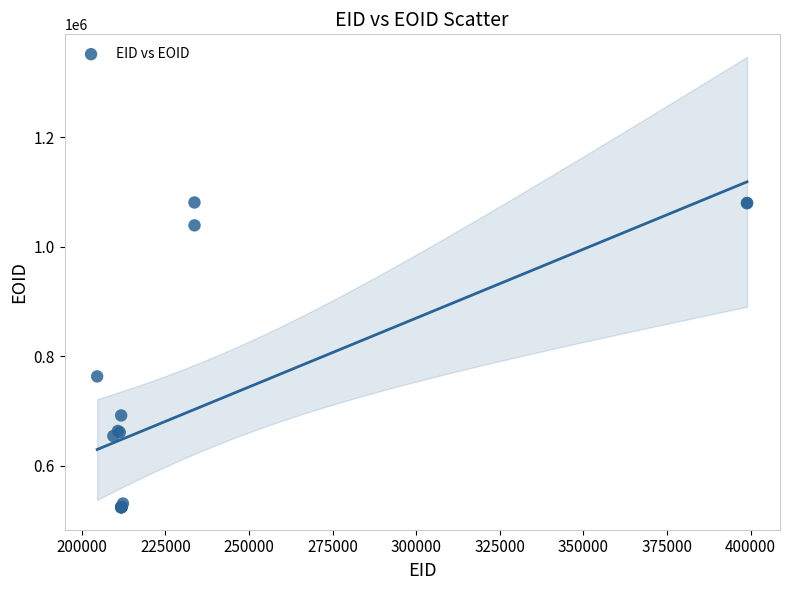

What Y value in the scatter plot is closest to 802587?

763179